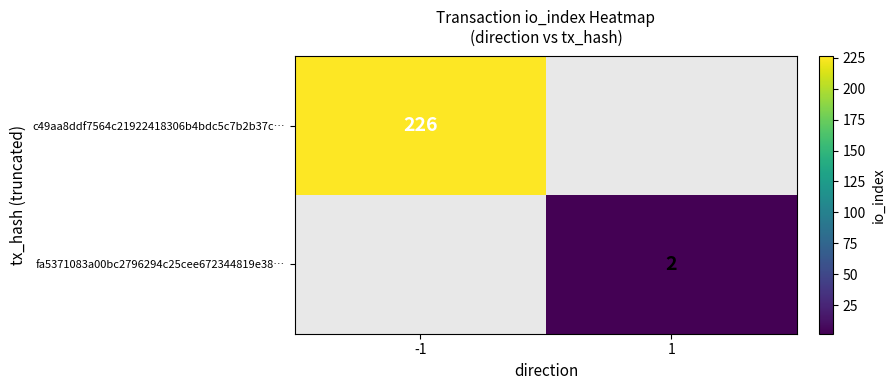

True or false: fa5371083a00bc2796294c25cee672344819e38… has a value of 0.5 at 1.

False